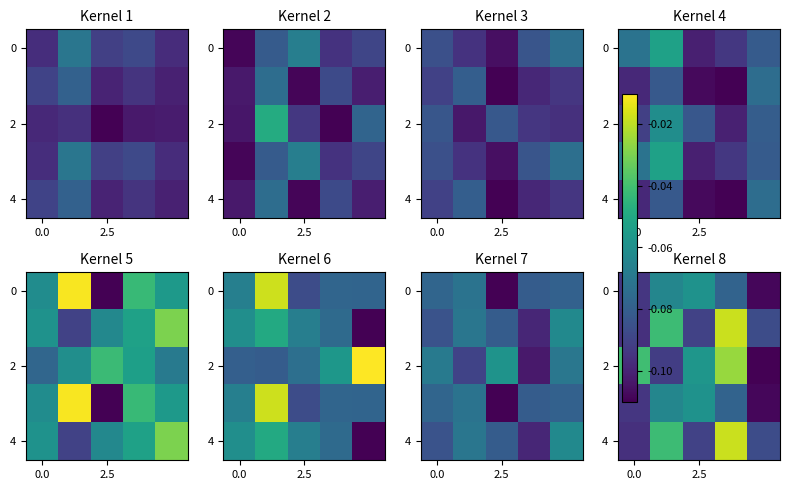

Which has a higher value, 0.0 or 3?

3